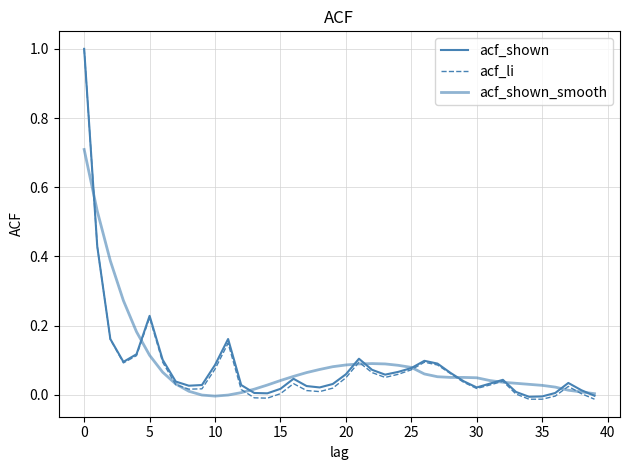

What is the sum of all acf_shown_smooth values?

3.6